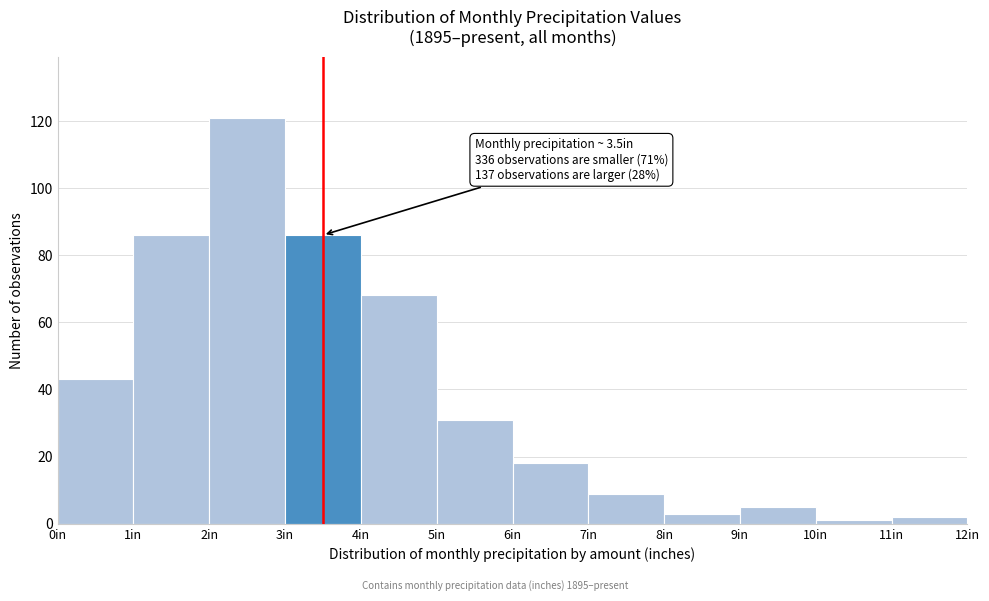

Which range on the x-axis has the tallest bar?

2 to 3